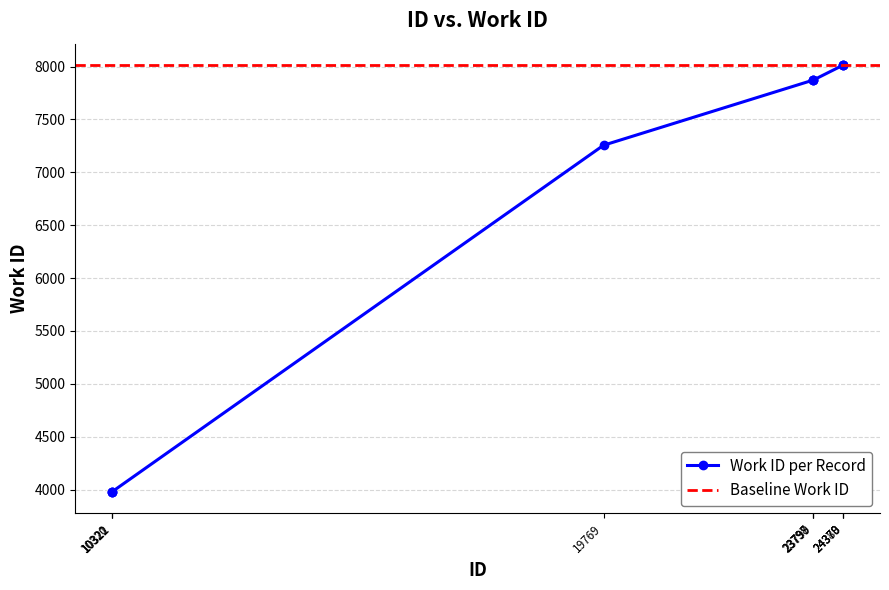

Which label corresponds to the largest value in the chart?

24378